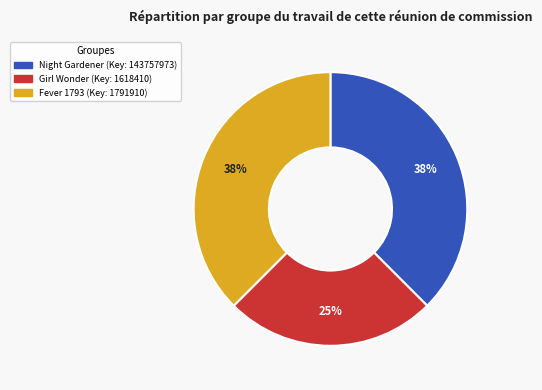

Which category has the smallest portion of the pie?

Girl Wonder